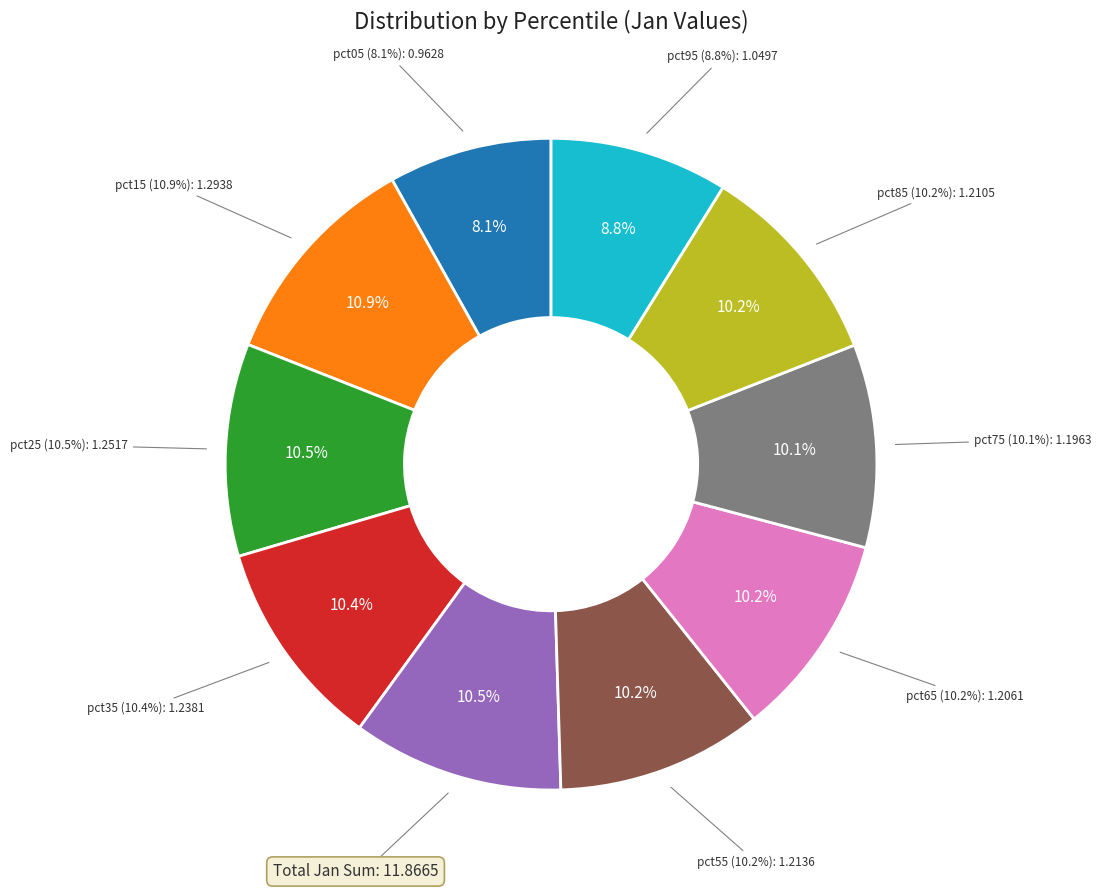

Does any single category account for the majority?

No